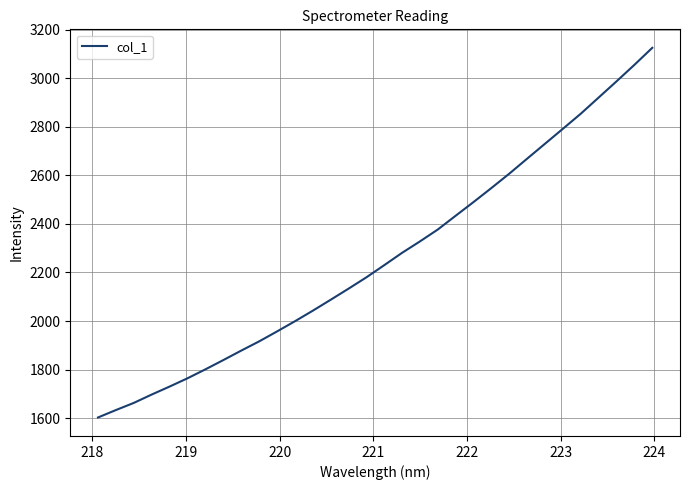

What is the difference between the maximum and minimum values?

1522.0